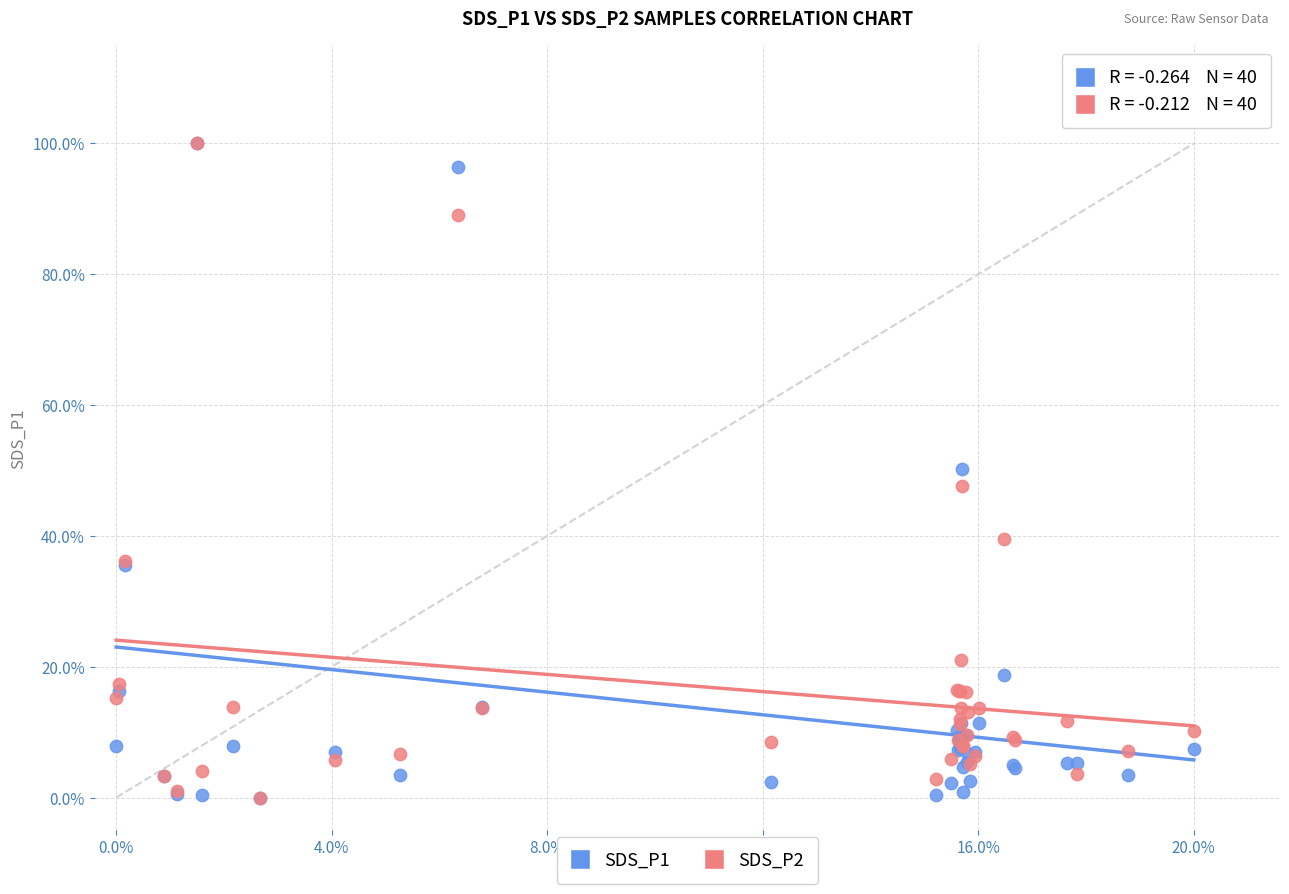

What are all the series names shown in the legend?

SDS_P1, SDS_P2